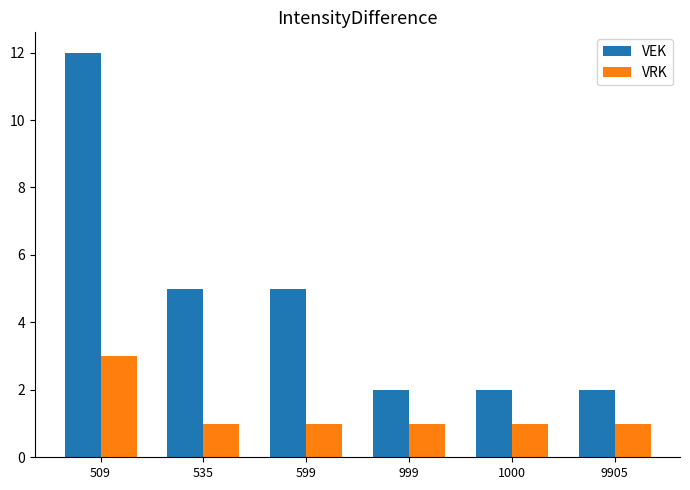

Count the VEK values in the range 2 to 5.

5